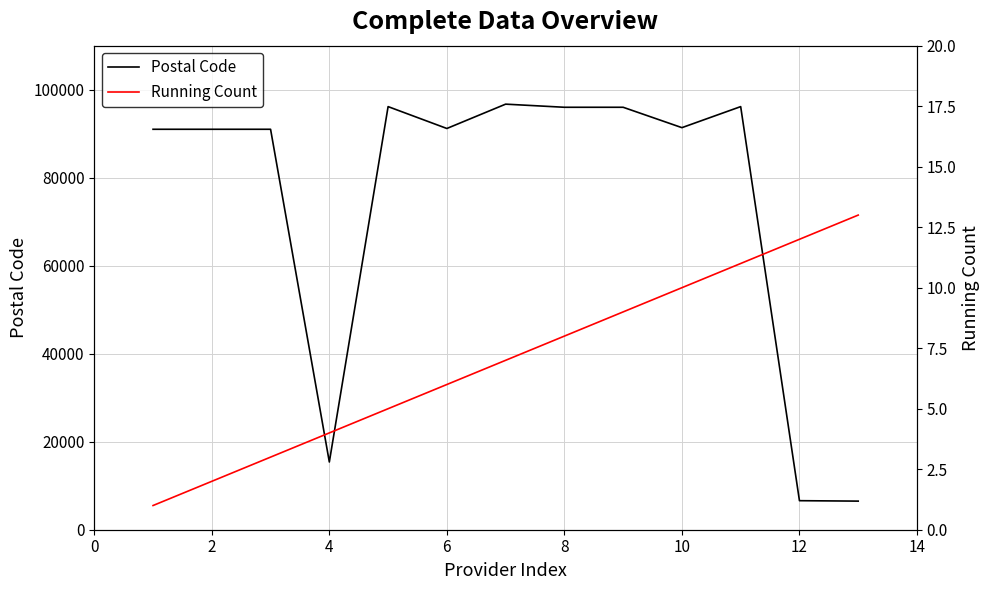

True or false: Postal Code and Running Count cross at least once.

False